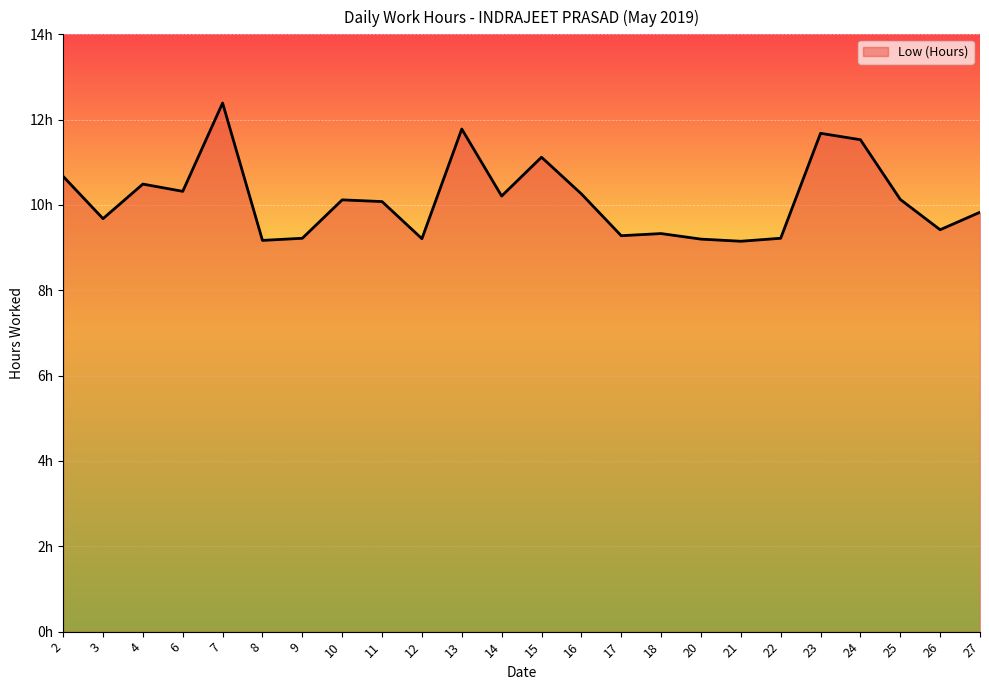

What is the value of the 21st point from the left?

11.5